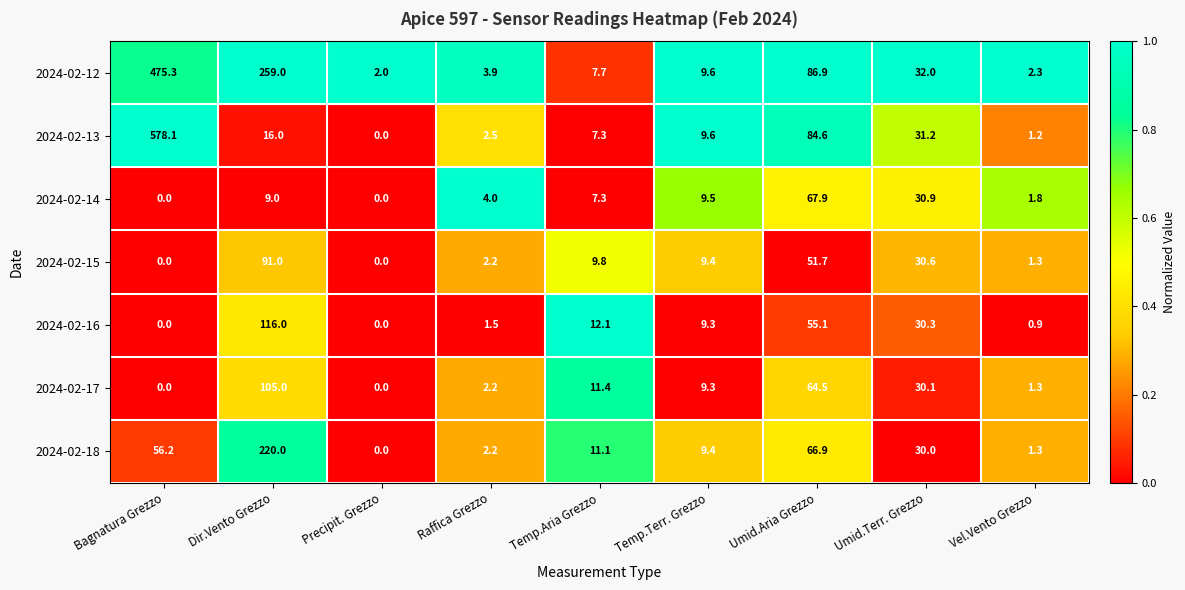

How many categories are shown in the chart?

9